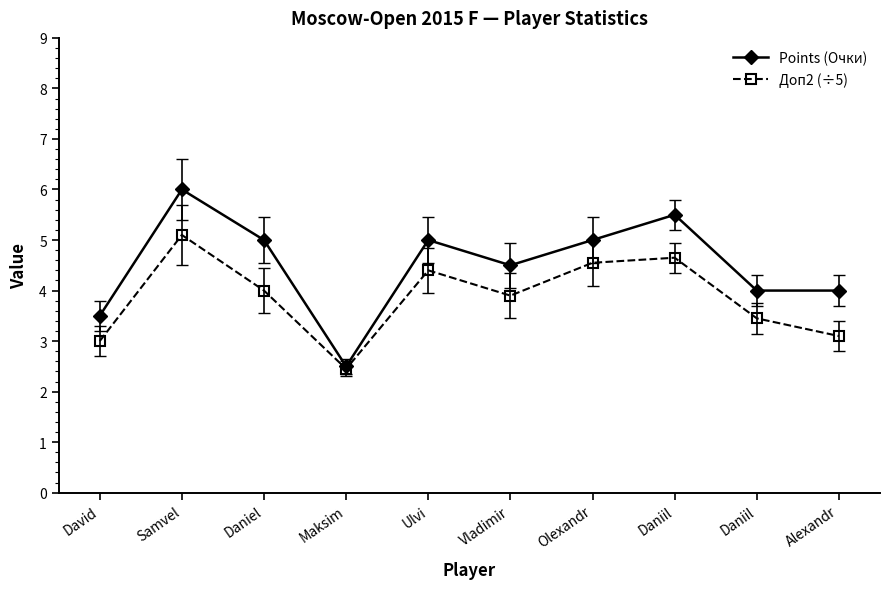

Which series has the largest total across all categories?

Points (Очки)